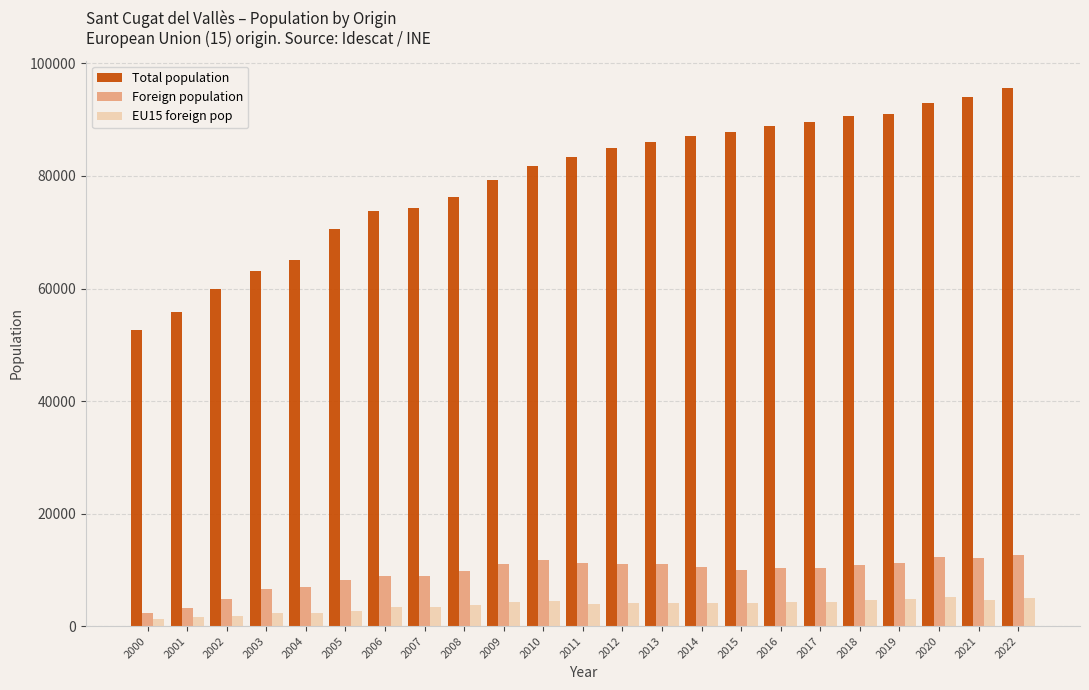

What is the sum of all EU15 foreign pop values?

84406